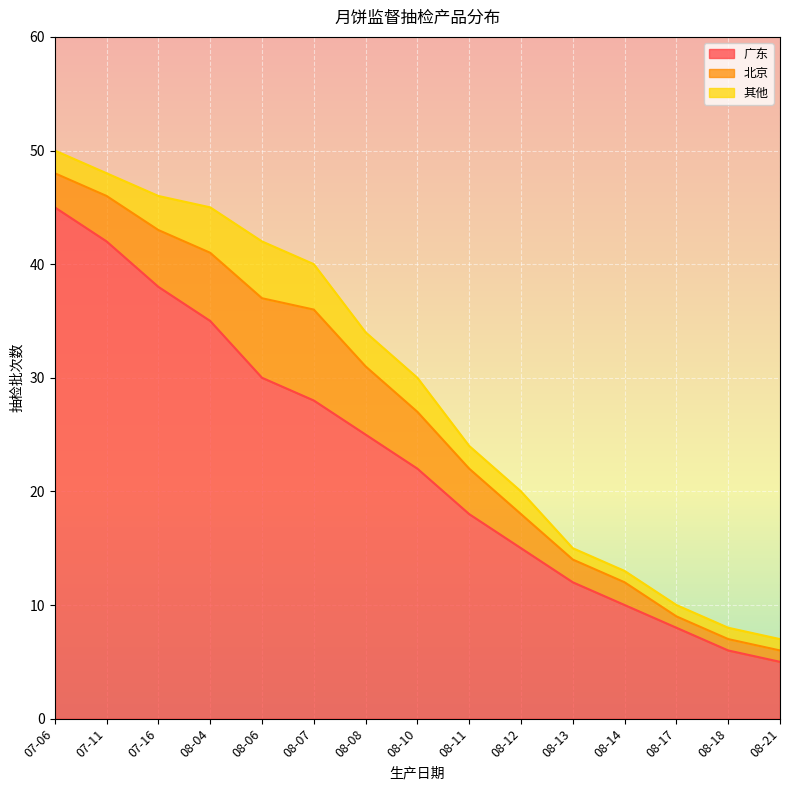

How many interior local peaks does the 其他 series have?

1